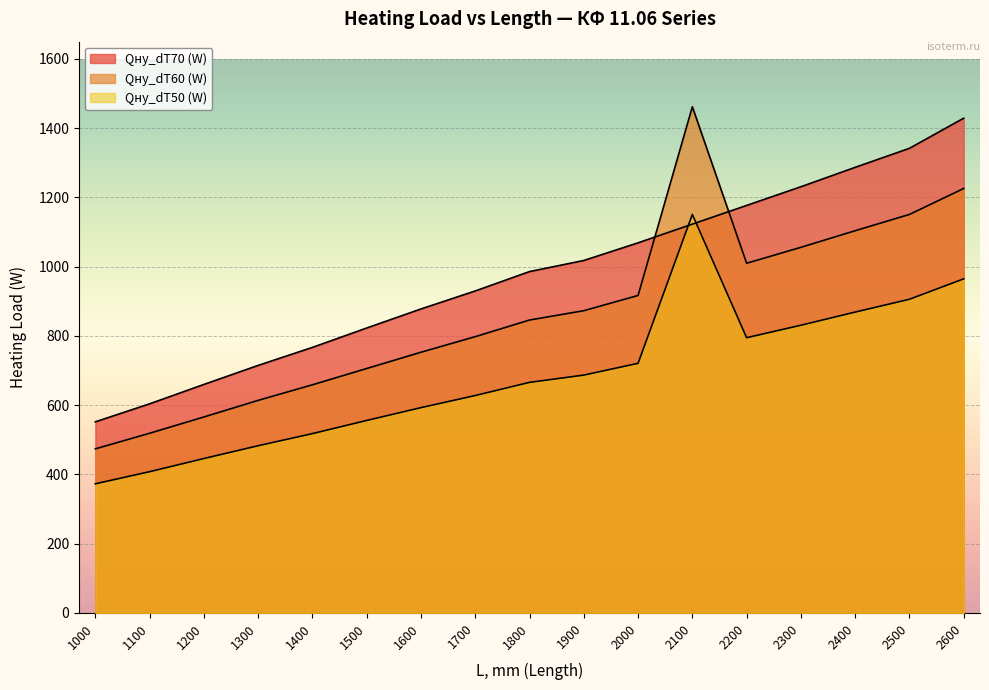

True or false: Qну_dT70 (W) has a value of 878 at 1600.

True